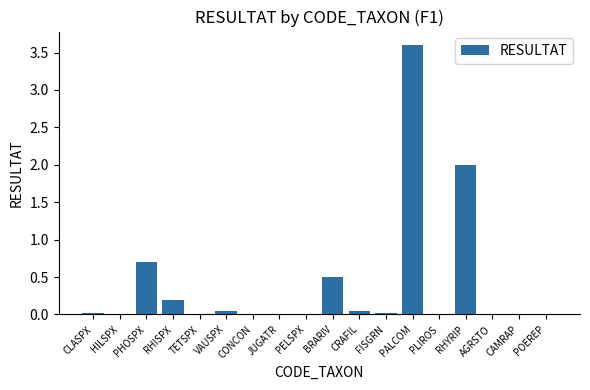

Are the bars horizontal?

No